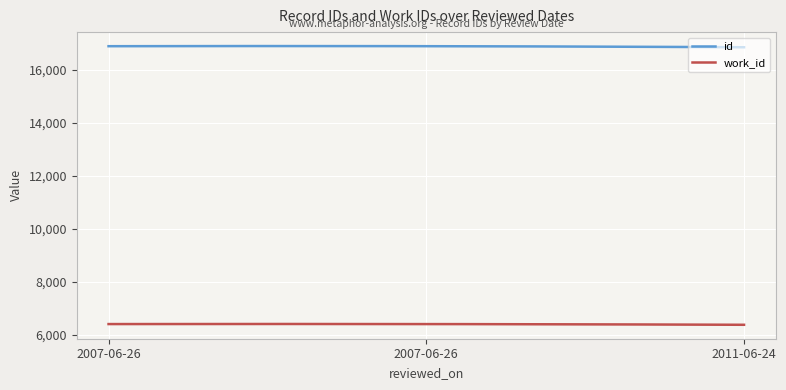

What is the greatest value displayed?

16886.8